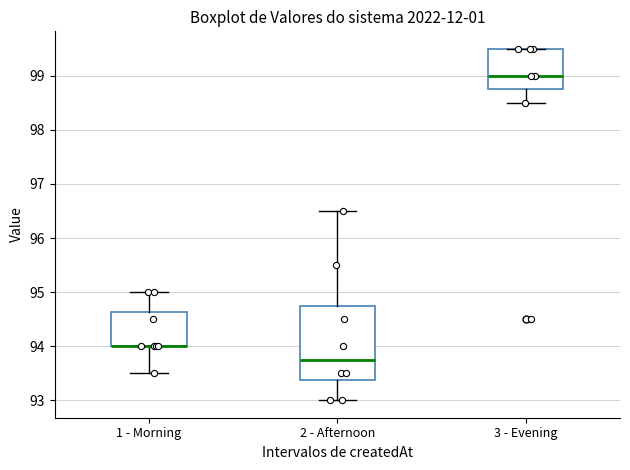

Reading left to right, transcribe this box plot: for each box, give where its median line is, the range the box spans, and where its two whiskers end, as read against the y-axis. The values are not printed on the chart, so give them approximately, as read against the axis.

1 - Morning: median 94.0 (drawn on the box's lower edge), box 94.0 to 94.6, whiskers 93.5 to 95.0
2 - Afternoon: median 93.8, box 93.4 to 94.8, whiskers 93.0 to 96.5
3 - Evening: median 99.0, box 98.8 to 99.5, whiskers 98.5 to 99.5